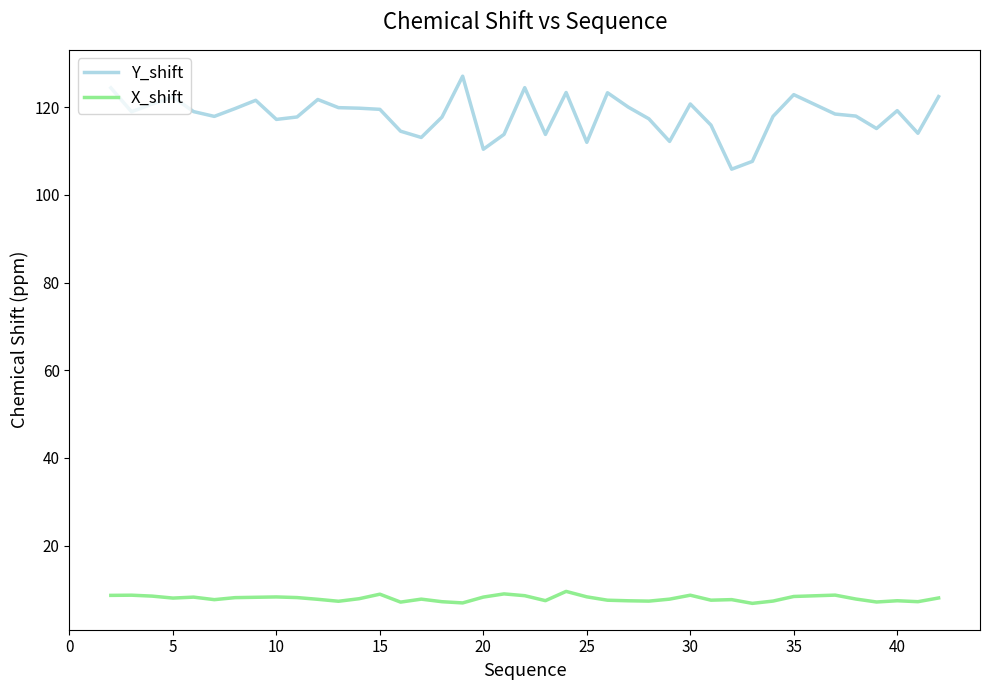

Which series has the largest total across all categories?

Y_shift